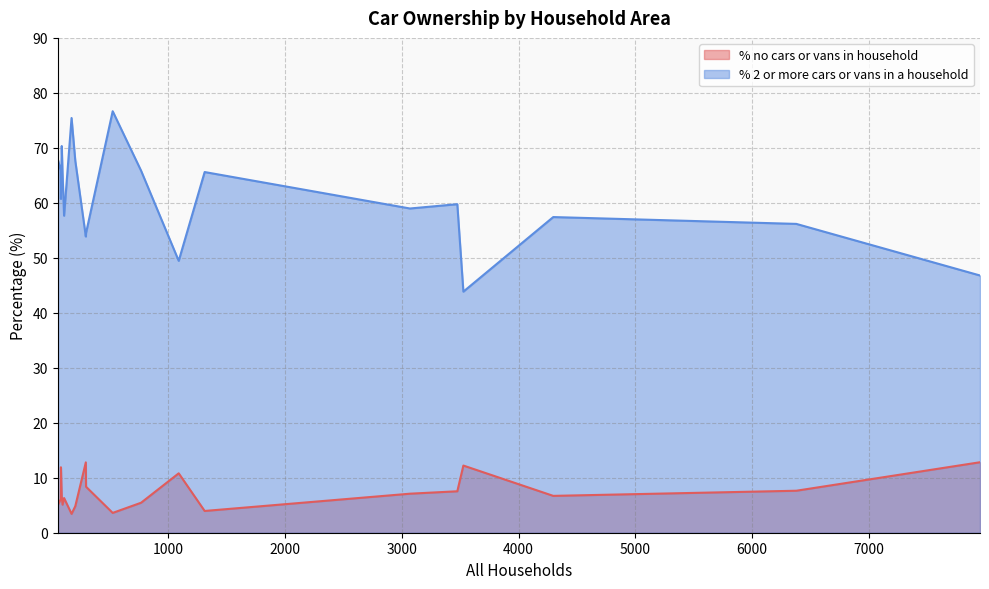

Which category has the lowest value in the % no cars or vans in household series?

175